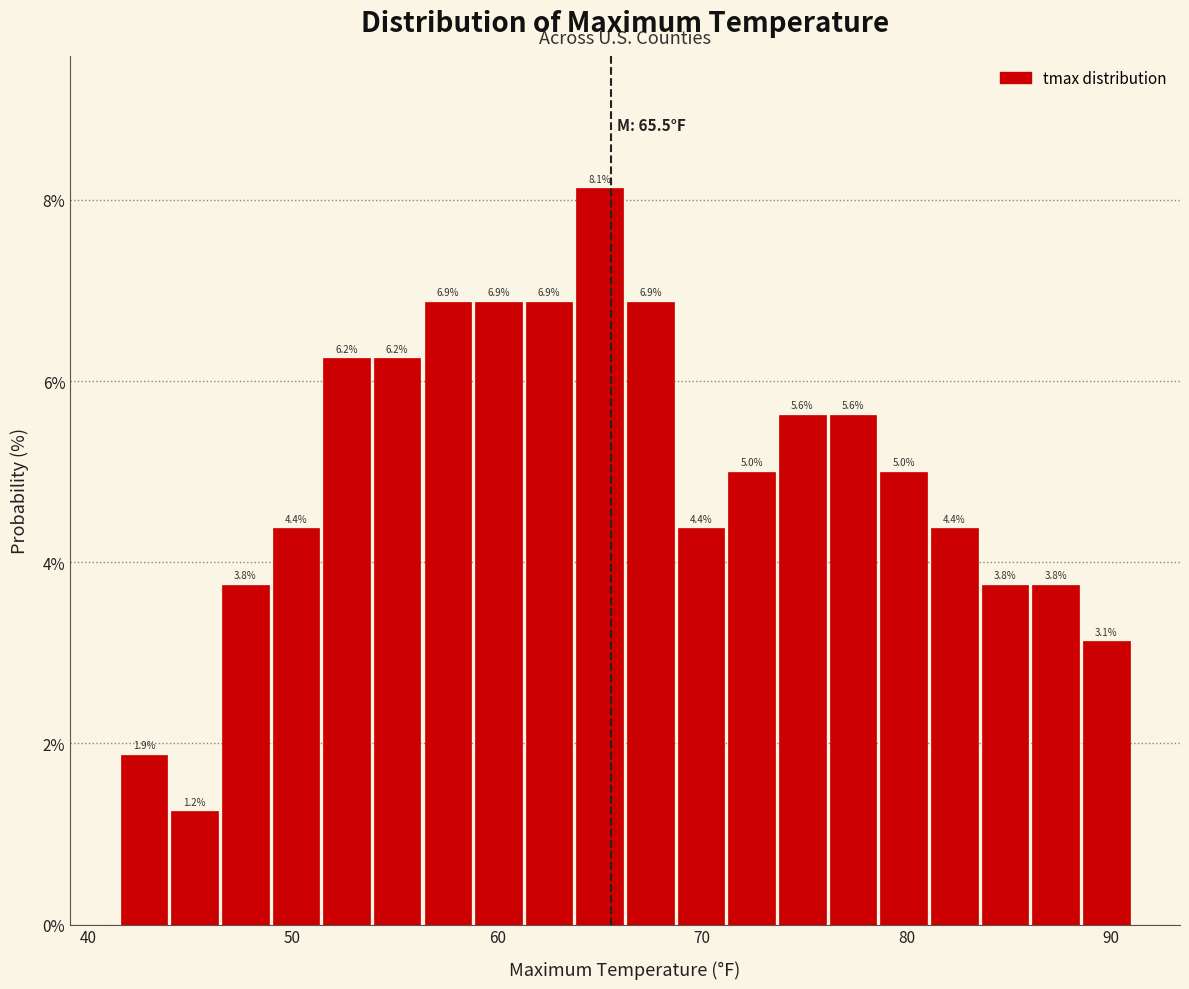

Around what value on the x-axis is the tallest bar? Give the approximate position of its centre, as read against the axis.

65